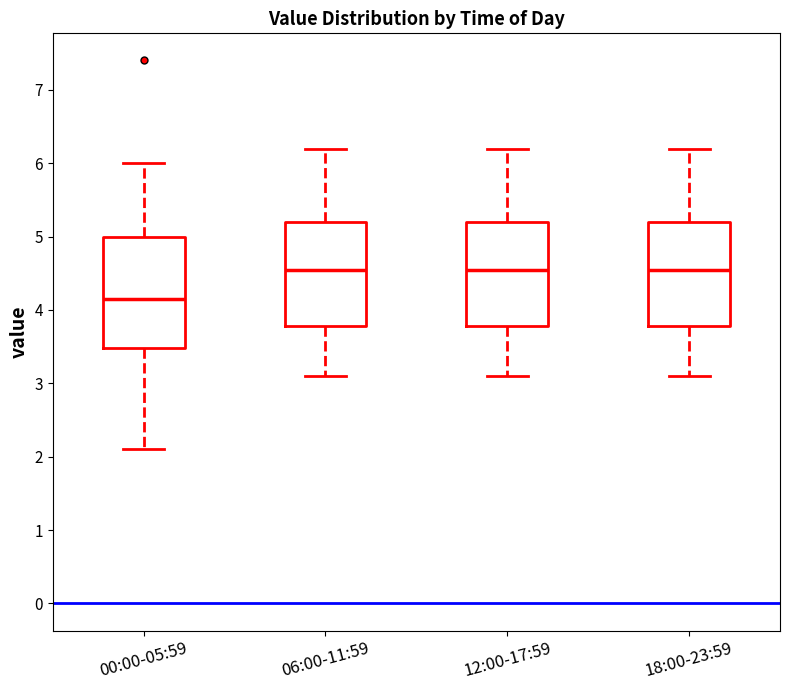

Reading left to right, read every box against the y-axis: the position of its median line, the range the box covers, and the ends of its whiskers. The values are not printed on the chart, so give them approximately, as read against the axis.

00:00-05:59: median 4.2, box 3.5 to 5.0, whiskers 2.1 to 6.0
06:00-11:59: median 4.6, box 3.8 to 5.2, whiskers 3.1 to 6.2
12:00-17:59: median 4.6, box 3.8 to 5.2, whiskers 3.1 to 6.2
18:00-23:59: median 4.6, box 3.8 to 5.2, whiskers 3.1 to 6.2